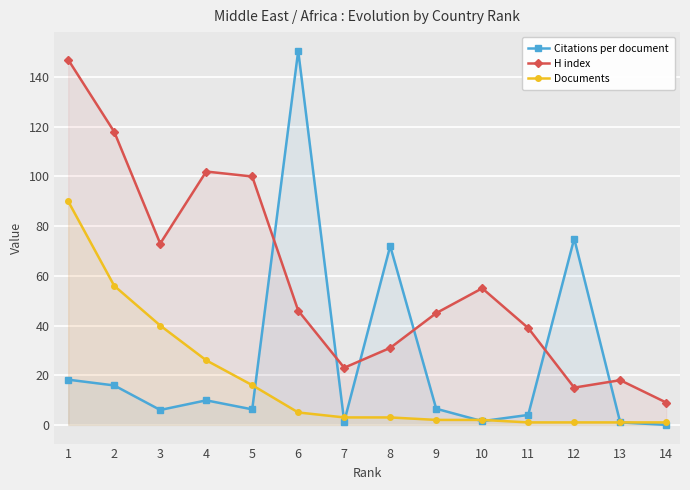

Which series has the largest total across all categories?

H index